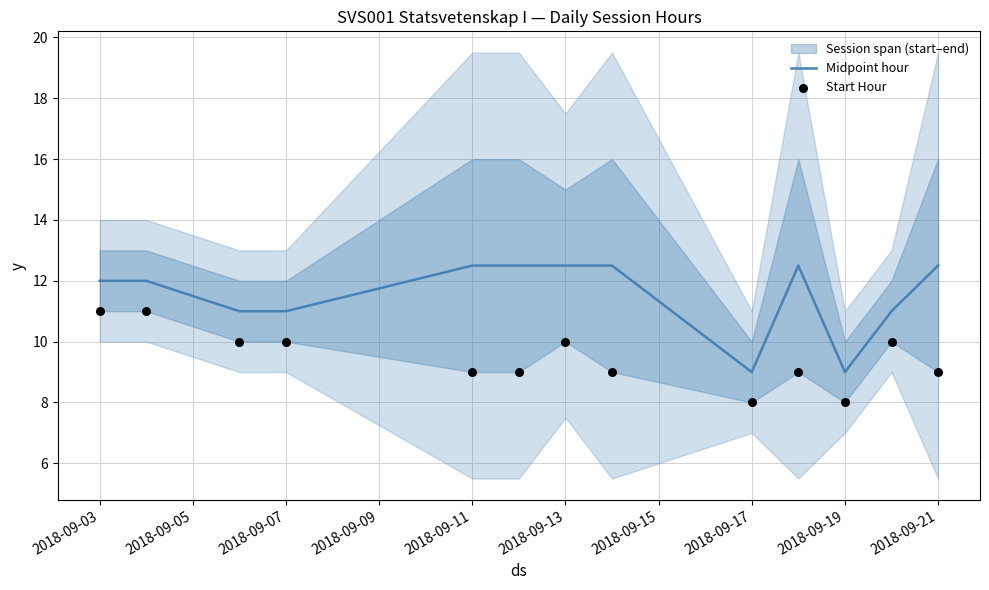

At how many categories does at least one series exceed 10?

11